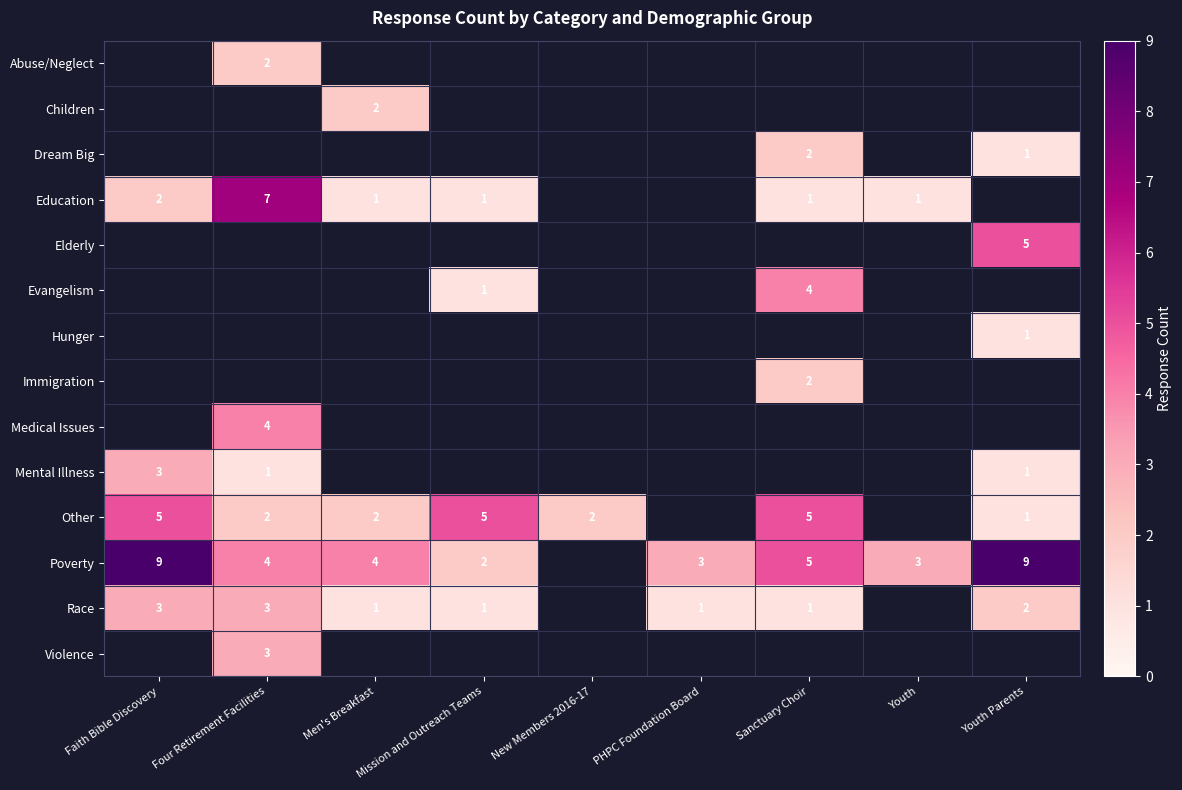

The Elderly series shows 5 at Youth Parents. True or false?

True